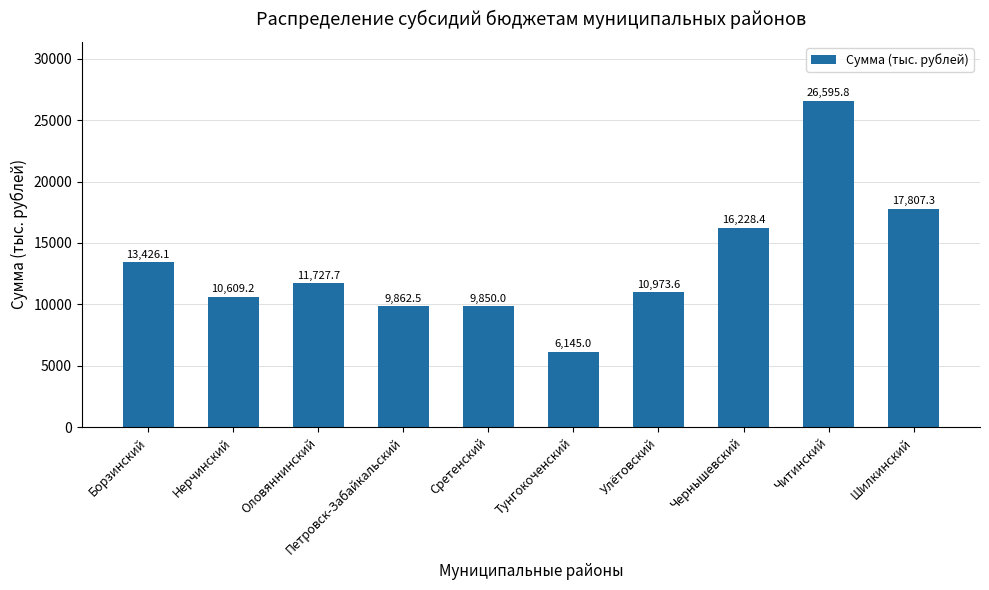

What position from the right is Чернышевский?

3